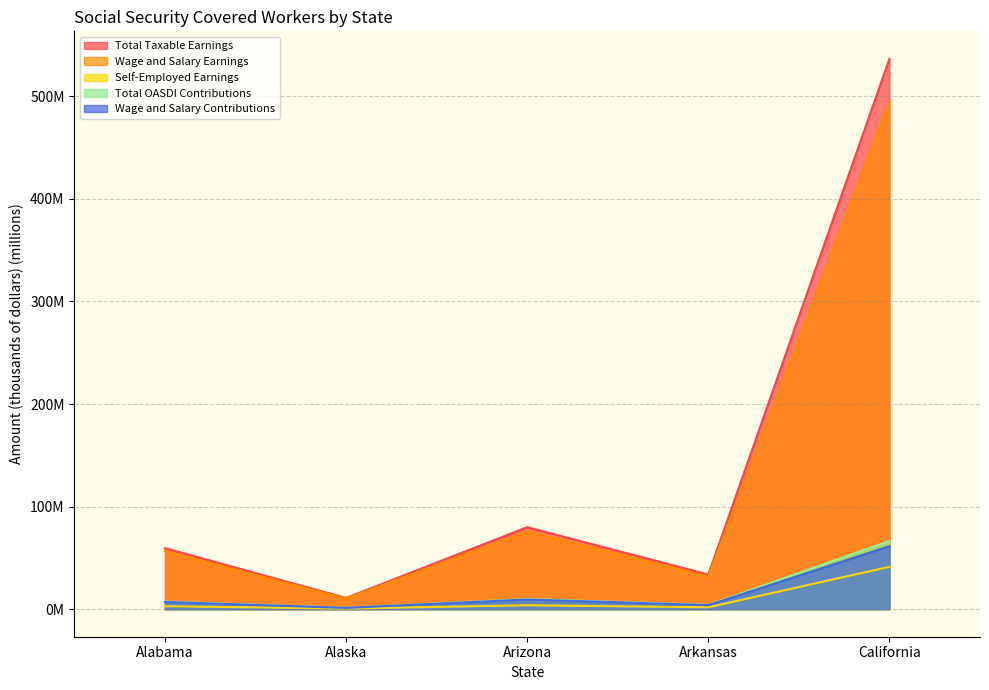

How many data points in Wage and Salary Earnings are above 56?

3